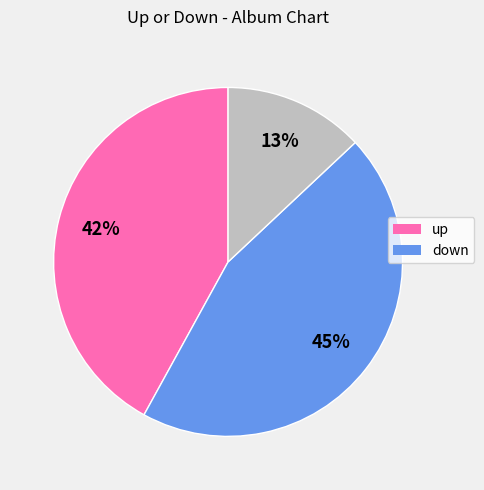

Does any single category account for the majority?

No